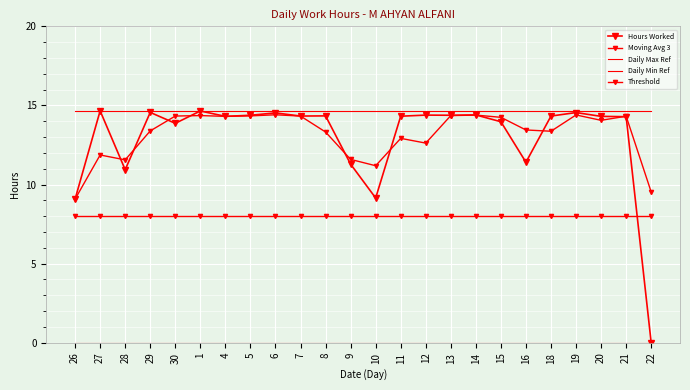

True or false: Hours Worked and Daily Max Ref intersect in this chart.

False